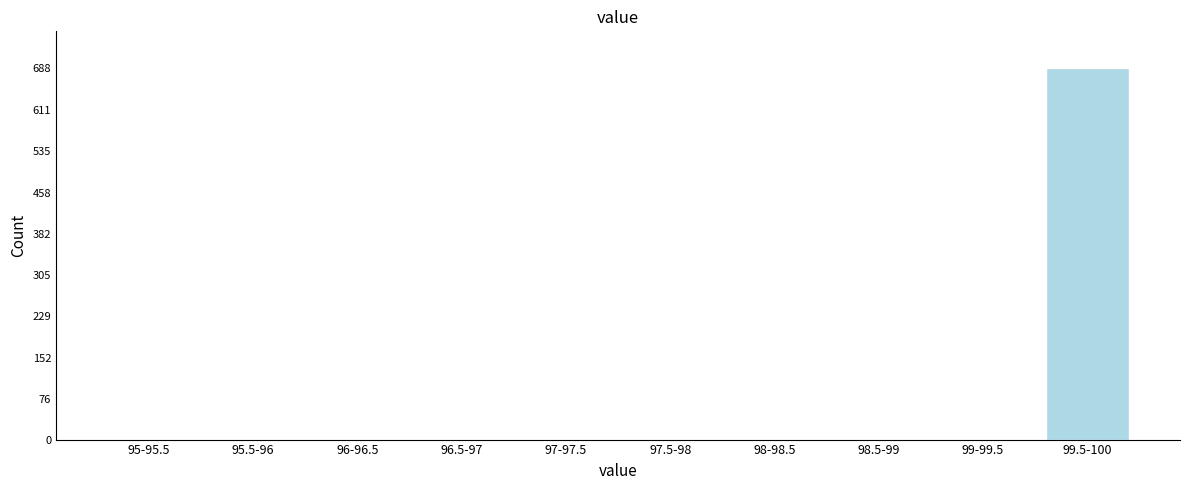

Reading left to right, extract all data points from this chart.

95-95.5=0	95.5-96=0	96-96.5=0	96.5-97=0	97-97.5=0	97.5-98=0	98-98.5=0	98.5-99=0	99-99.5=0	99.5-100=688